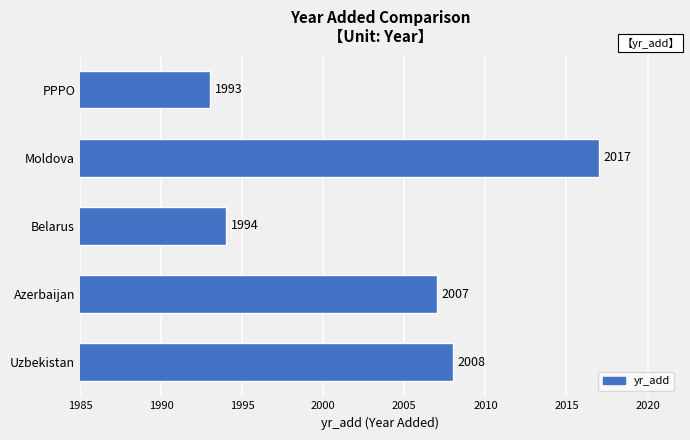

At which label is the value closest to 2005?

Azerbaijan